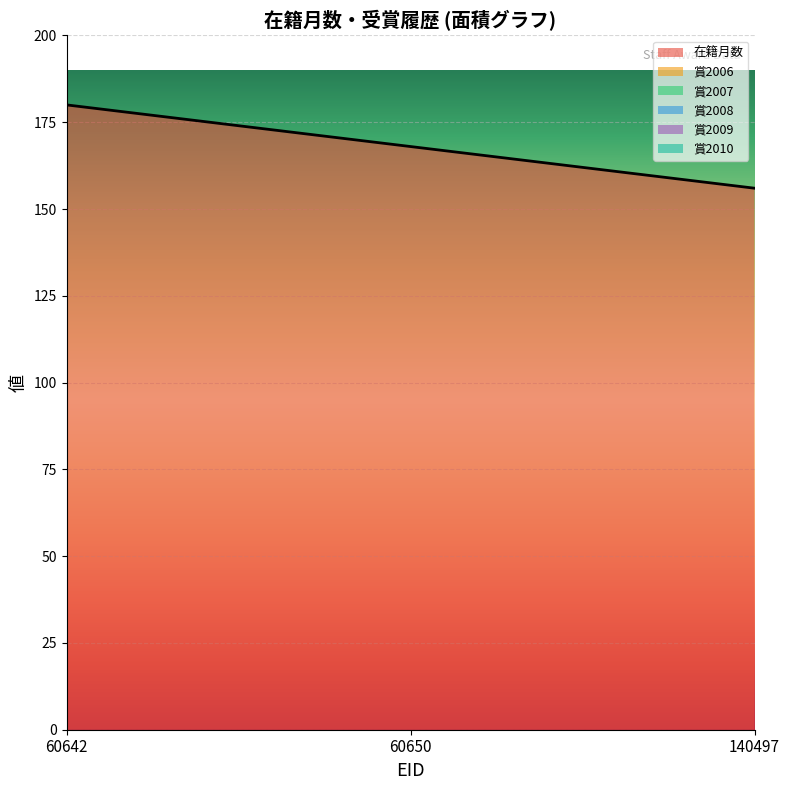

What is the total value across all series at 140497?

156